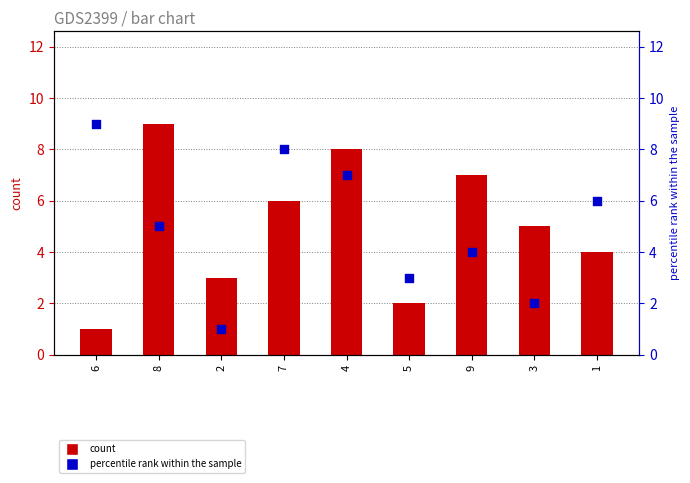

What are all the series names shown in the legend?

count, percentile rank within the sample